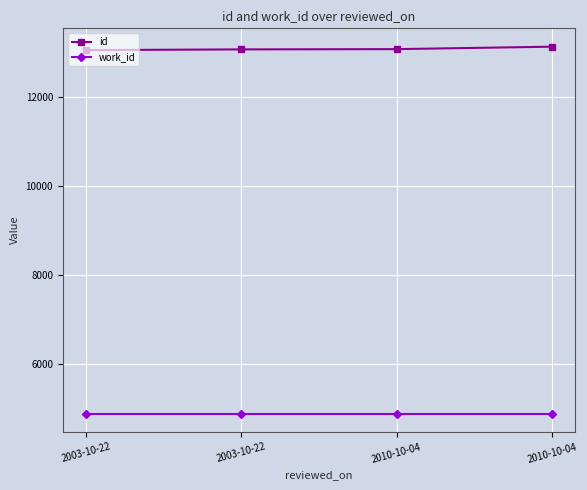

At how many categories does at least one series exceed 7657?

4